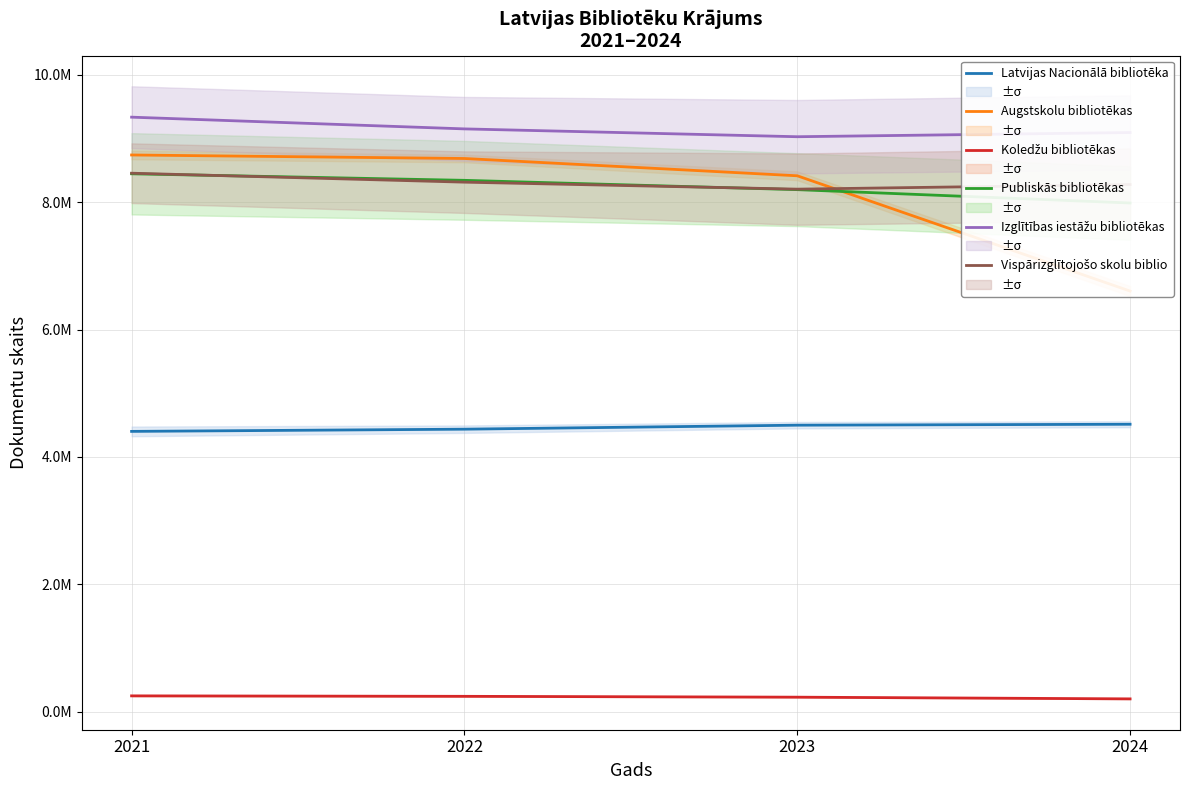

True or false: Publiskās bibliotēkas has more than 2 points higher than both neighbors.

False